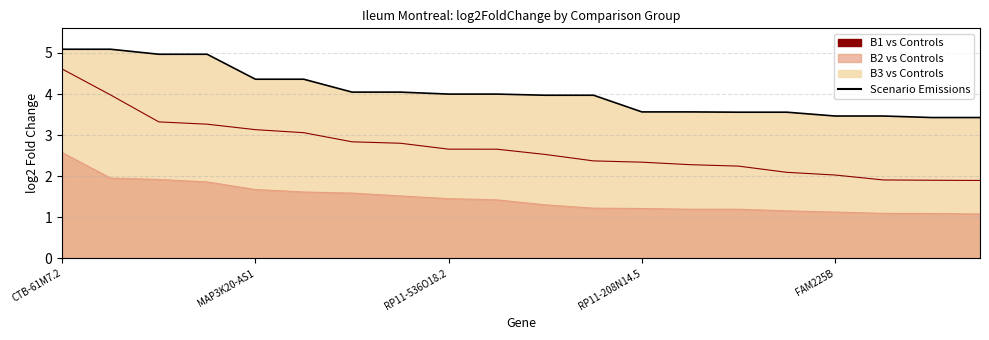

Where is the data nearest to the value 4?

RP11-536O18.2